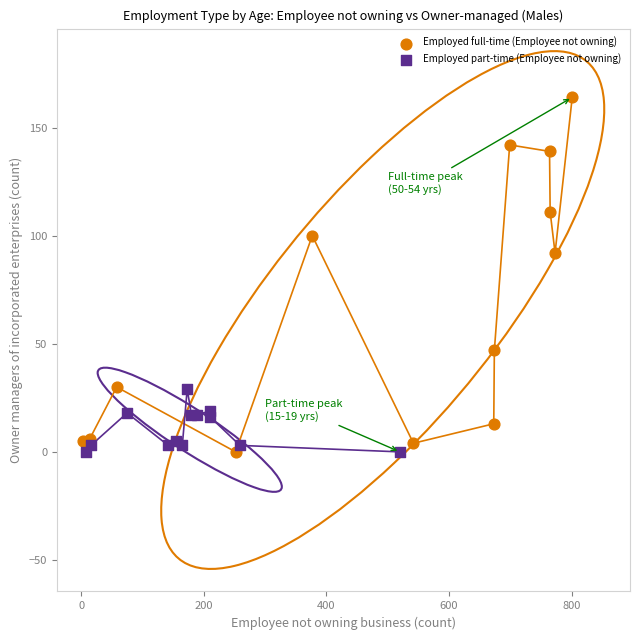

Which series has the largest Y range (max minus min)?

Employed full-time (Employee not owning)